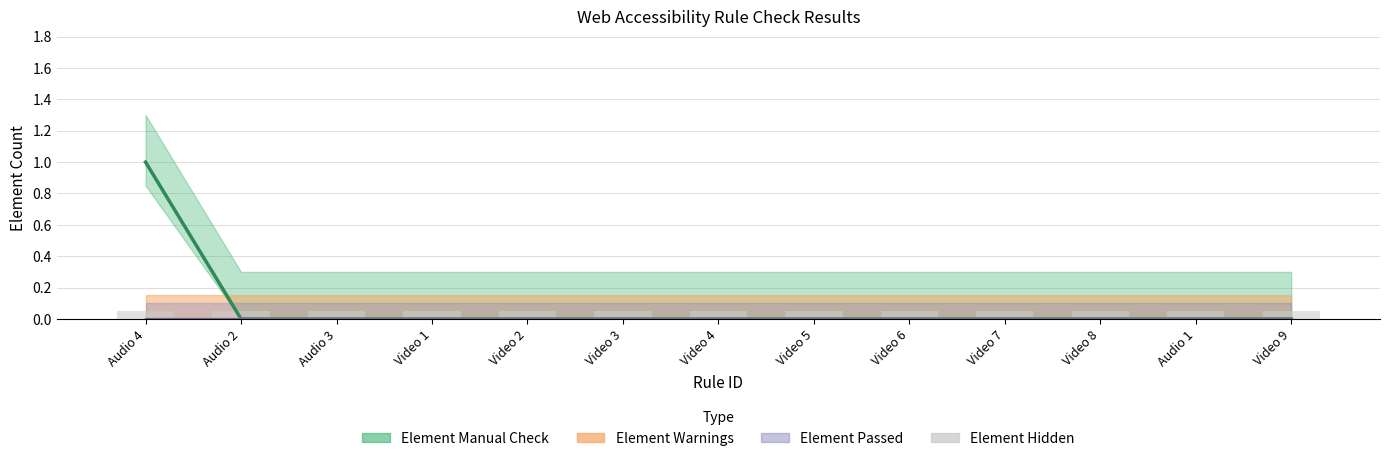

Is the value of Element Passed at Video 6 greater than the value of Element Hidden at Video 3?

No